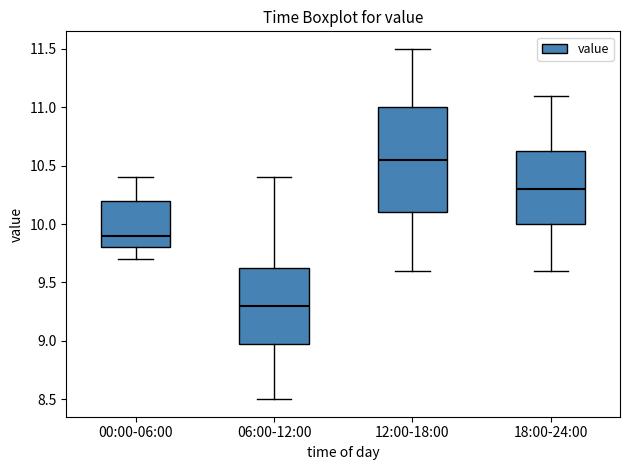

Reading left to right, transcribe this box plot: for each box, give where its median line is, the range the box spans, and where its two whiskers end, as read against the y-axis. The values are not printed on the chart, so give them approximately, as read against the axis.

00:00-06:00: median 9.90, box 9.80 to 10.20, whiskers 9.70 to 10.40
06:00-12:00: median 9.30, box 9.00 to 9.65, whiskers 8.50 to 10.40
12:00-18:00: median 10.55, box 10.10 to 11.00, whiskers 9.60 to 11.50
18:00-24:00: median 10.30, box 10.00 to 10.65, whiskers 9.60 to 11.10